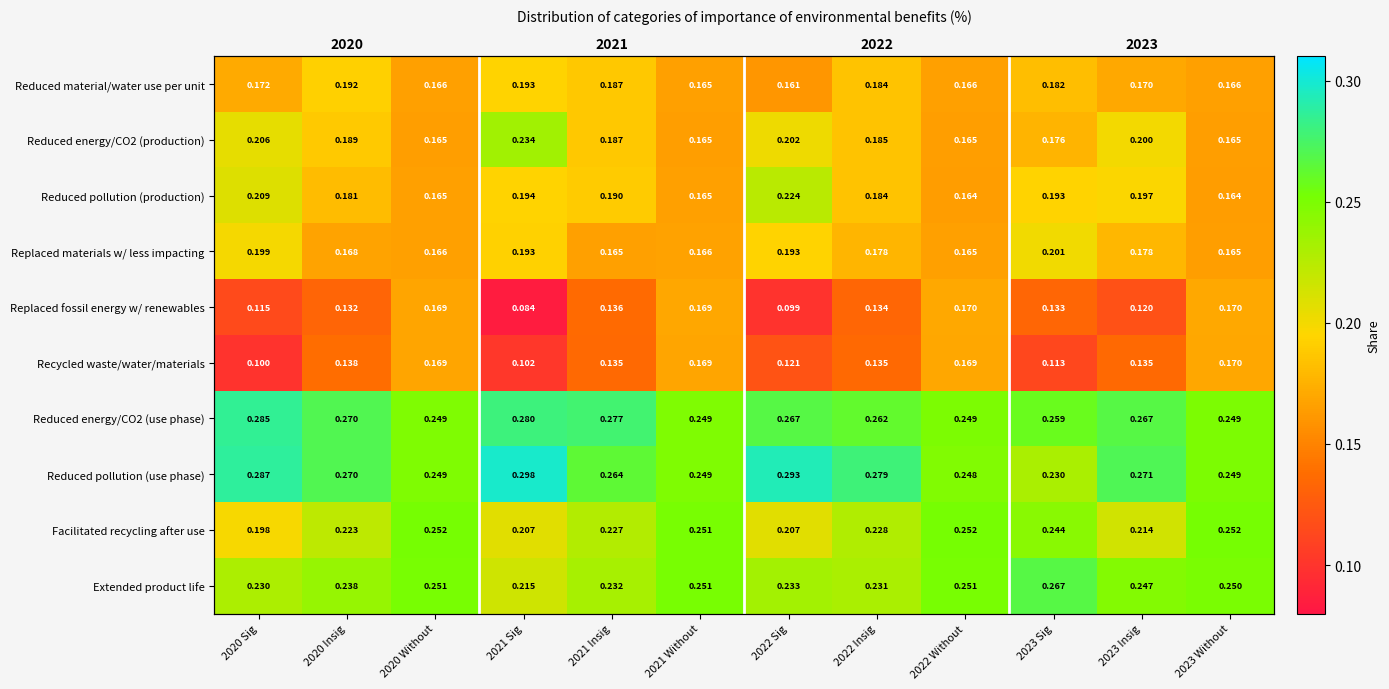

List the labels in order of Reduced energy/CO2 (use phase) value, smallest first.

2020 Without, 2021 Without, 2023 Without, 2022 Without, 2023 Sig, 2022 Insig, 2022 Sig, 2023 Insig, 2020 Insig, 2021 Insig, 2021 Sig, 2020 Sig